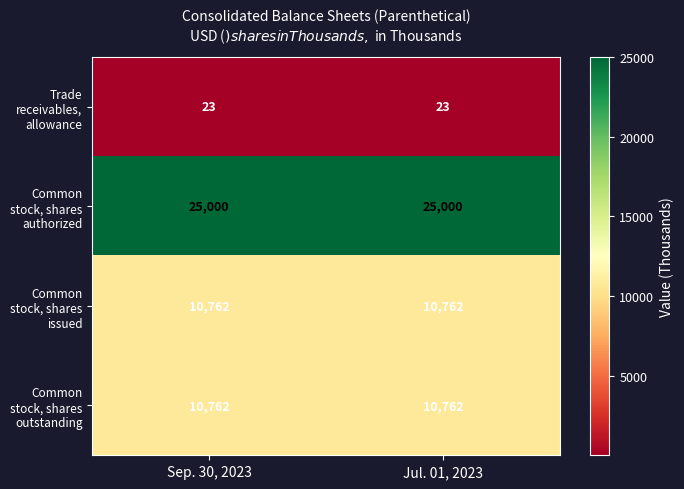

What is the lowest value of the Common stock, shares authorized series?

25000